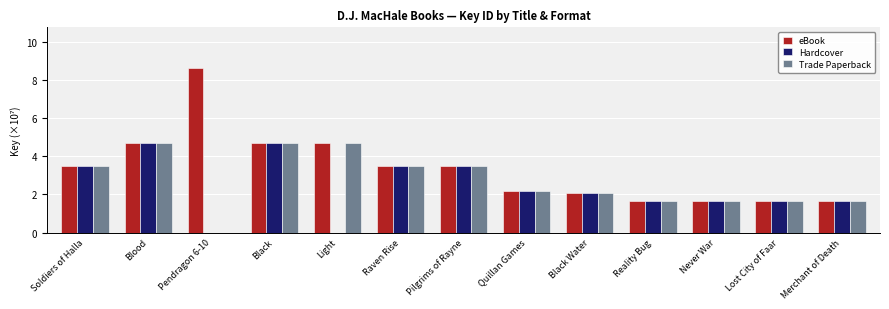

What is the sum of the eBook values at Raven Rise and Black Water?

5.6